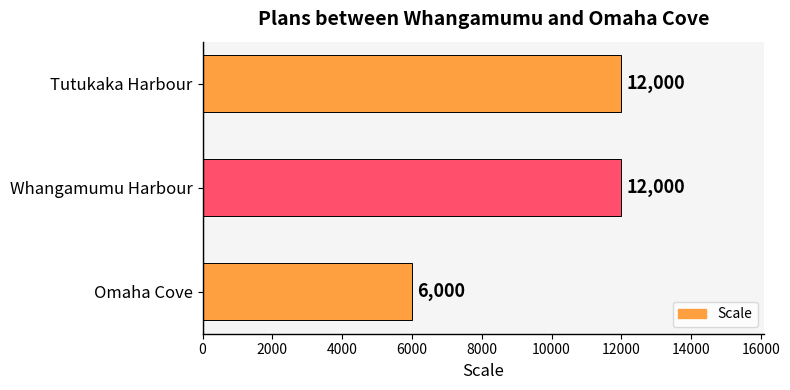

Which has a higher value, Omaha Cove or Tutukaka Harbour?

Tutukaka Harbour